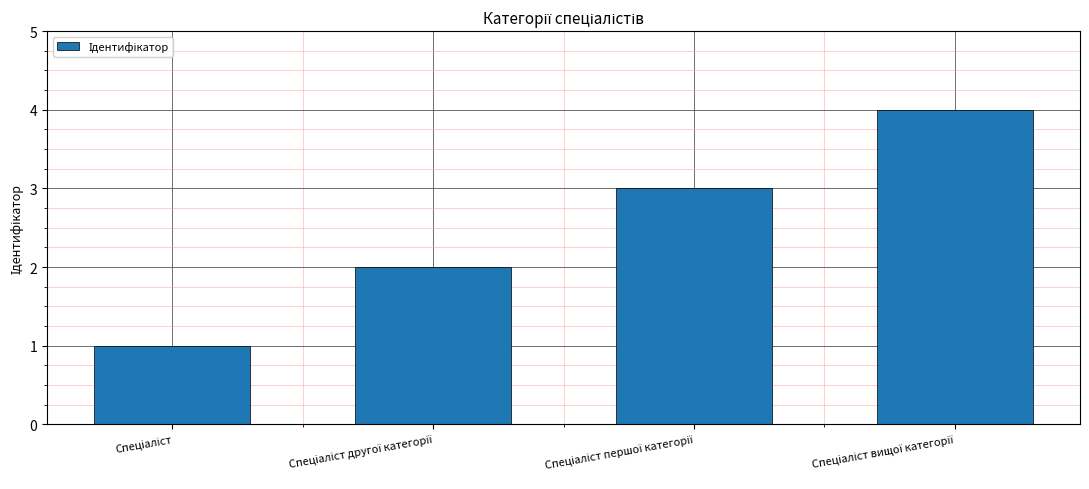

What is the greatest value displayed?

4